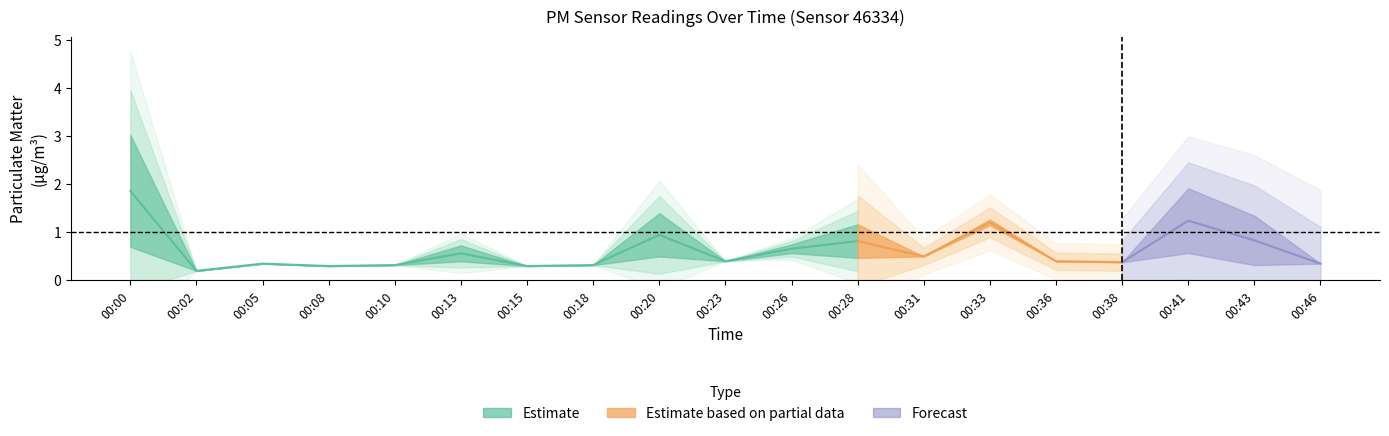

How many interior local valleys does the P2 series have?

7